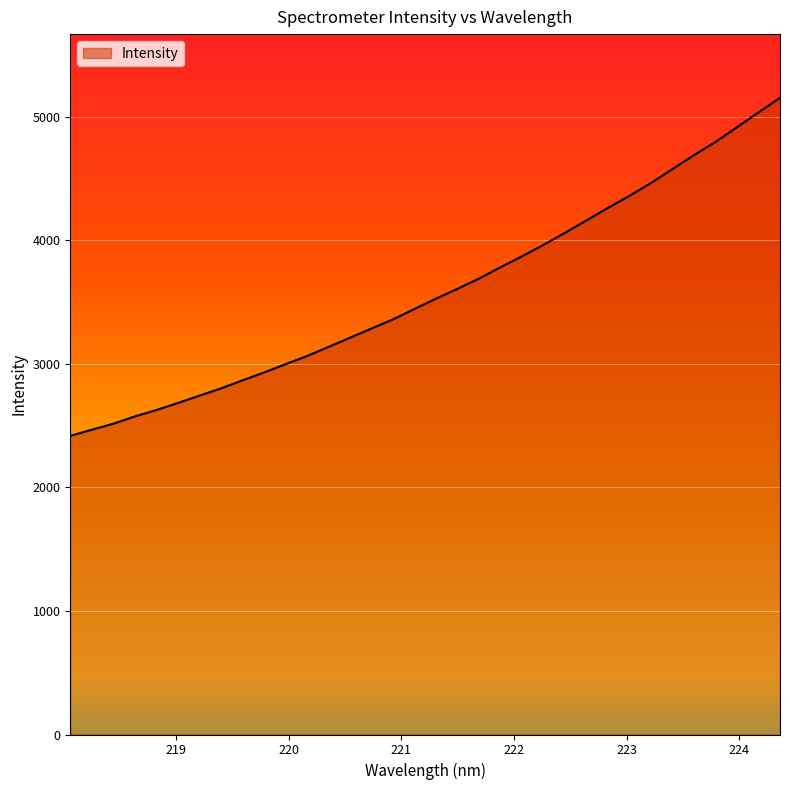

How many values exceed 3529?

17